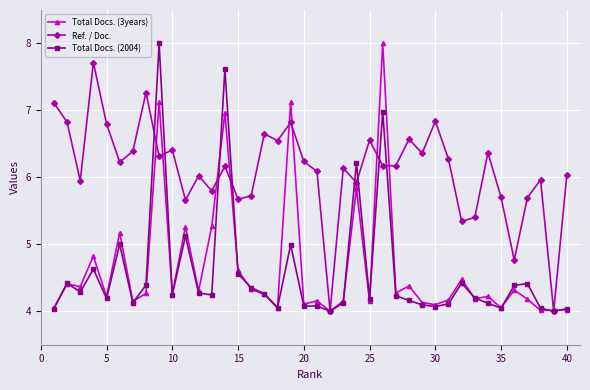

Does the chart have visible grid lines?

Yes